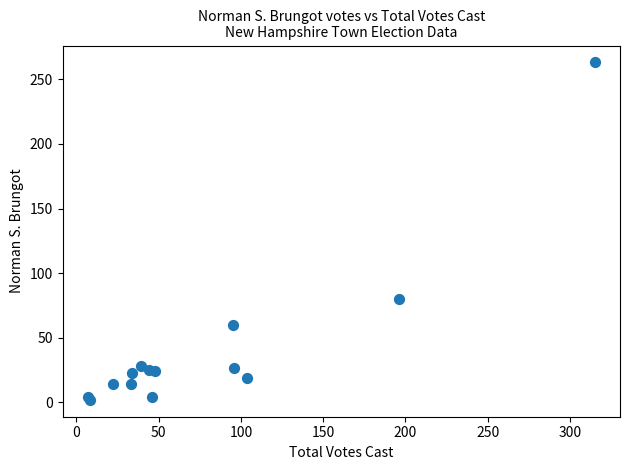

What Y value in the scatter plot is closest to 132?

80